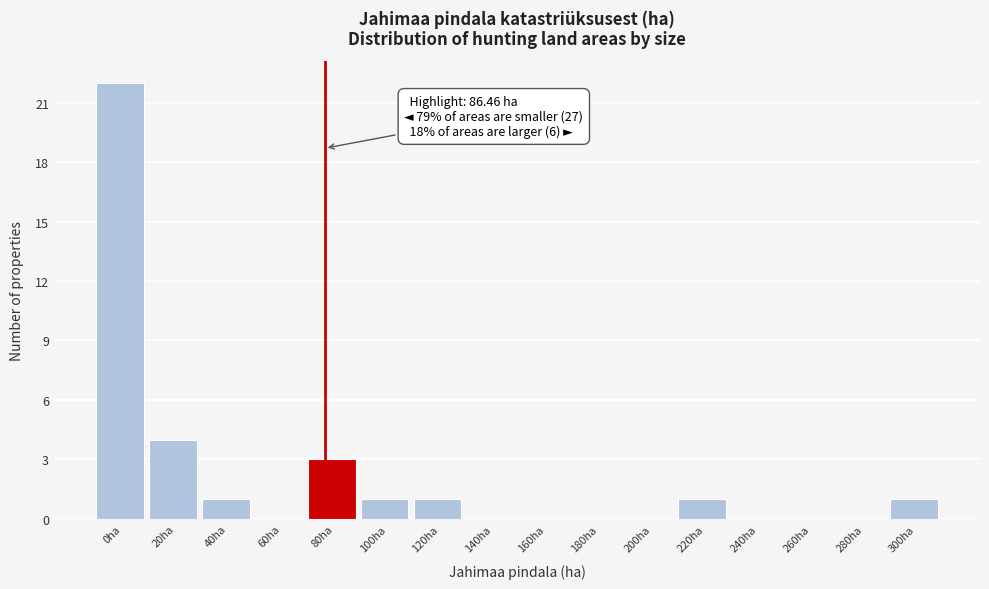

Reading right to left, transcribe all the data shown in this chart.

300ha=1	280ha=0	260ha=0	240ha=0	220ha=1	200ha=0	180ha=0	160ha=0	140ha=0	120ha=1	100ha=1	80ha=3	60ha=0	40ha=1	20ha=4	0ha=22